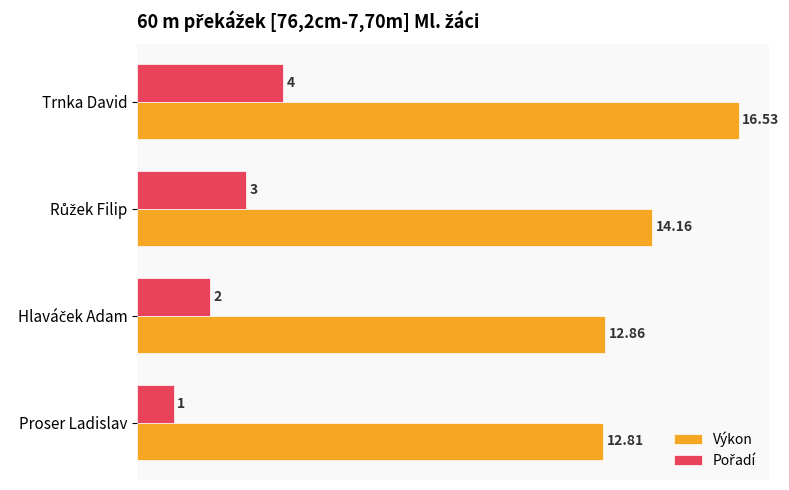

Which label corresponds to the largest value in the chart?

Trnka David